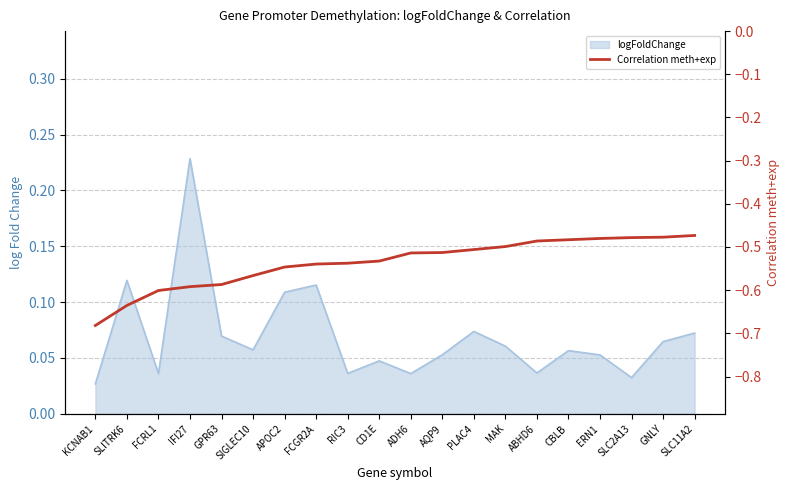

The value at GNLY is -0.5. True or false?

True